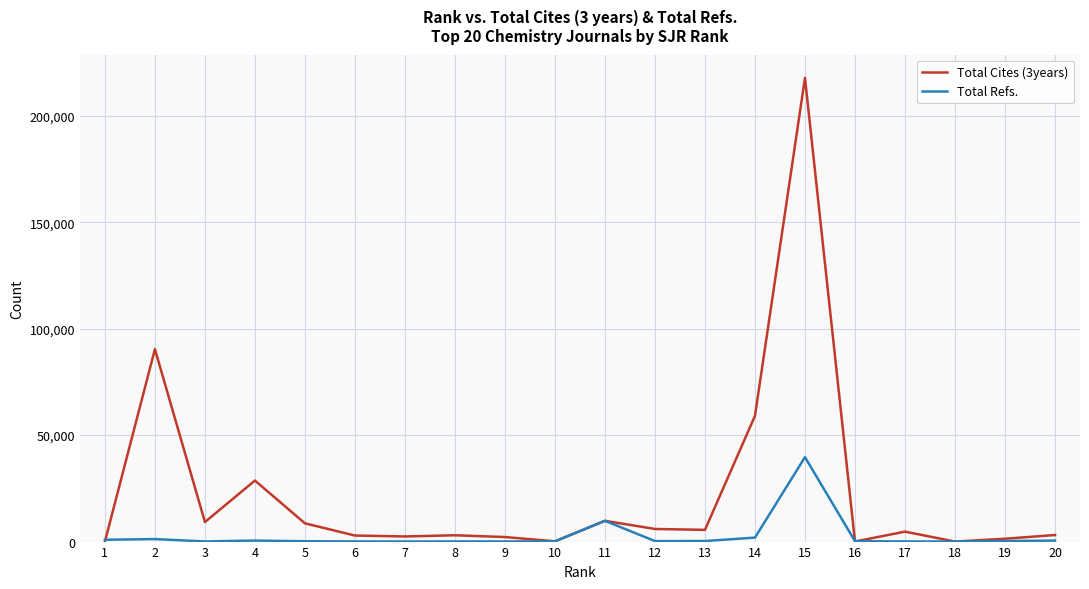

Where is the first local maximum for Total Cites (3years)?

2